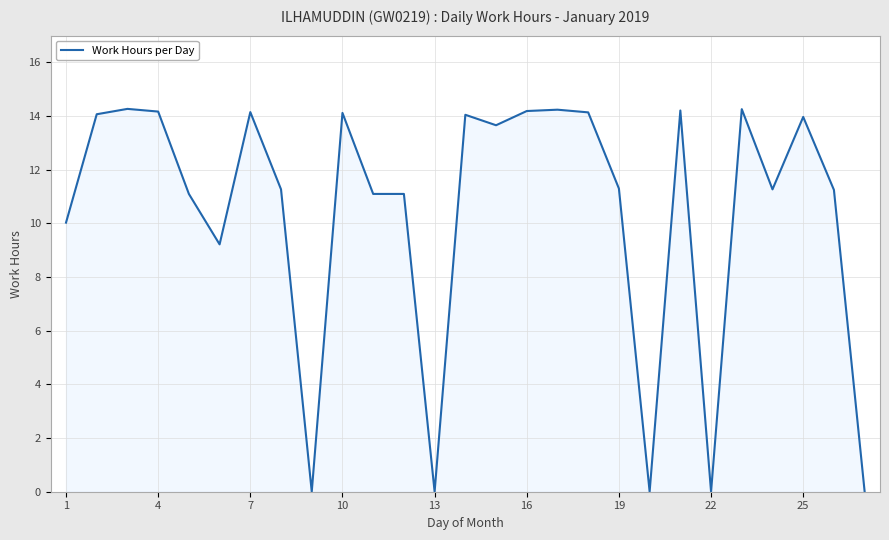

How many values are below 11?

7